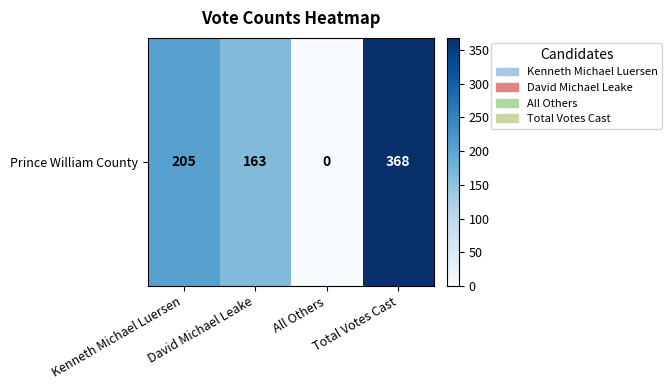

What is the sum of all values?

736